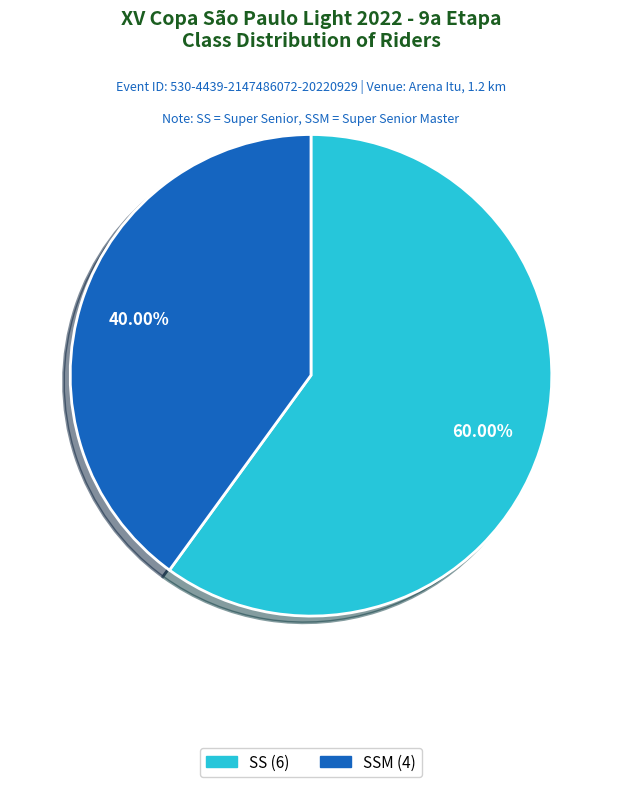

Is the sum of SSM and SS greater than half?

Yes